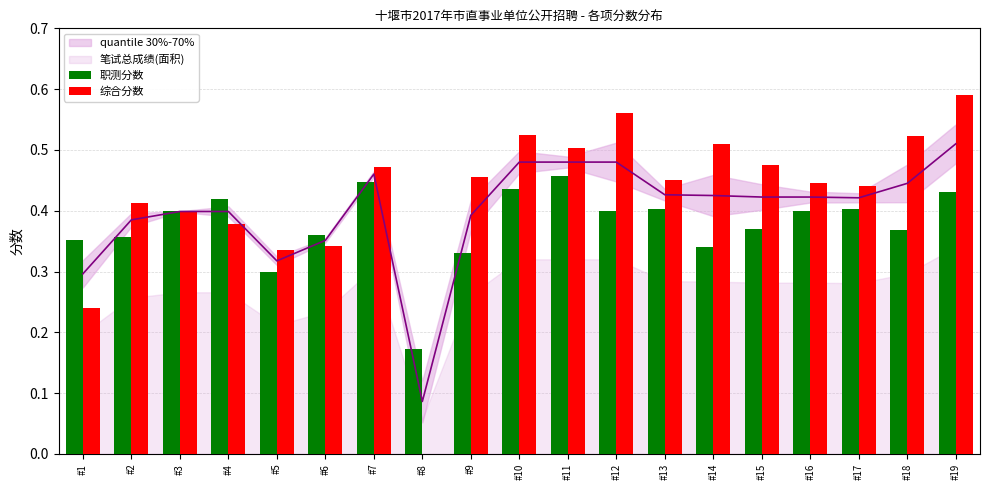

What is the average value of the 职测分数 series?

0.4